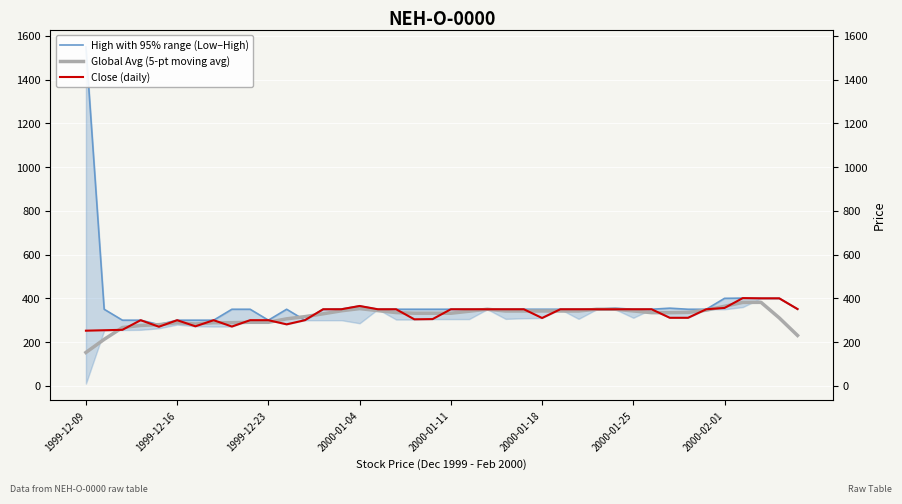

Is the value of Close (daily) at 39 greater than the value of Global Avg (5-pt moving avg) at 9?

Yes